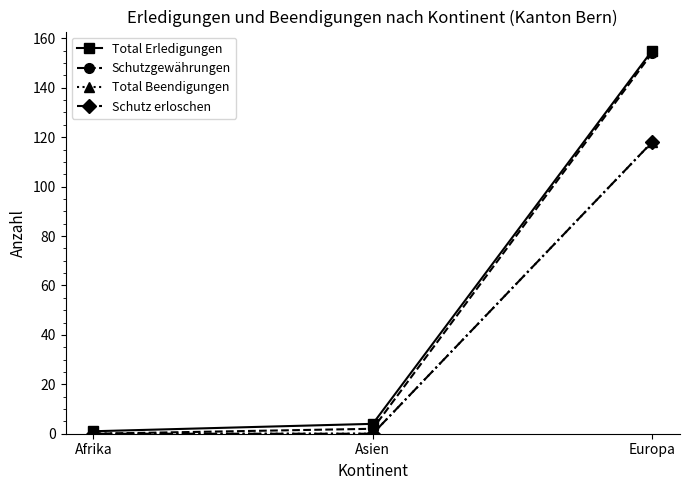

Is this an area chart (filled region under the line)?

No